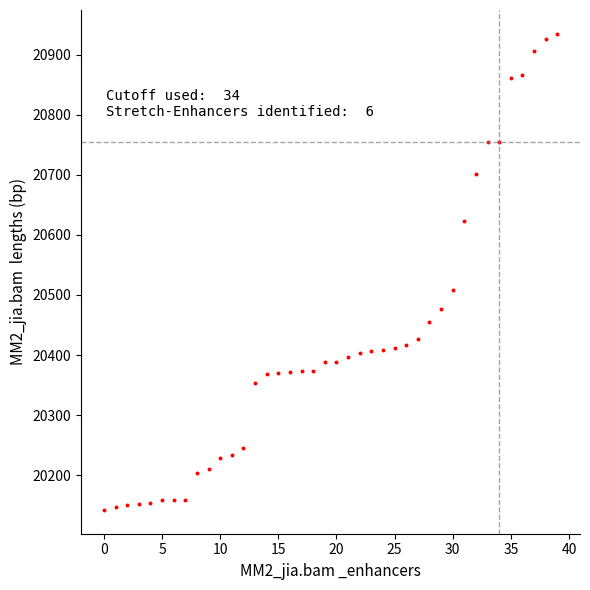

What Y value in the scatter plot is closest to 20538?

20508